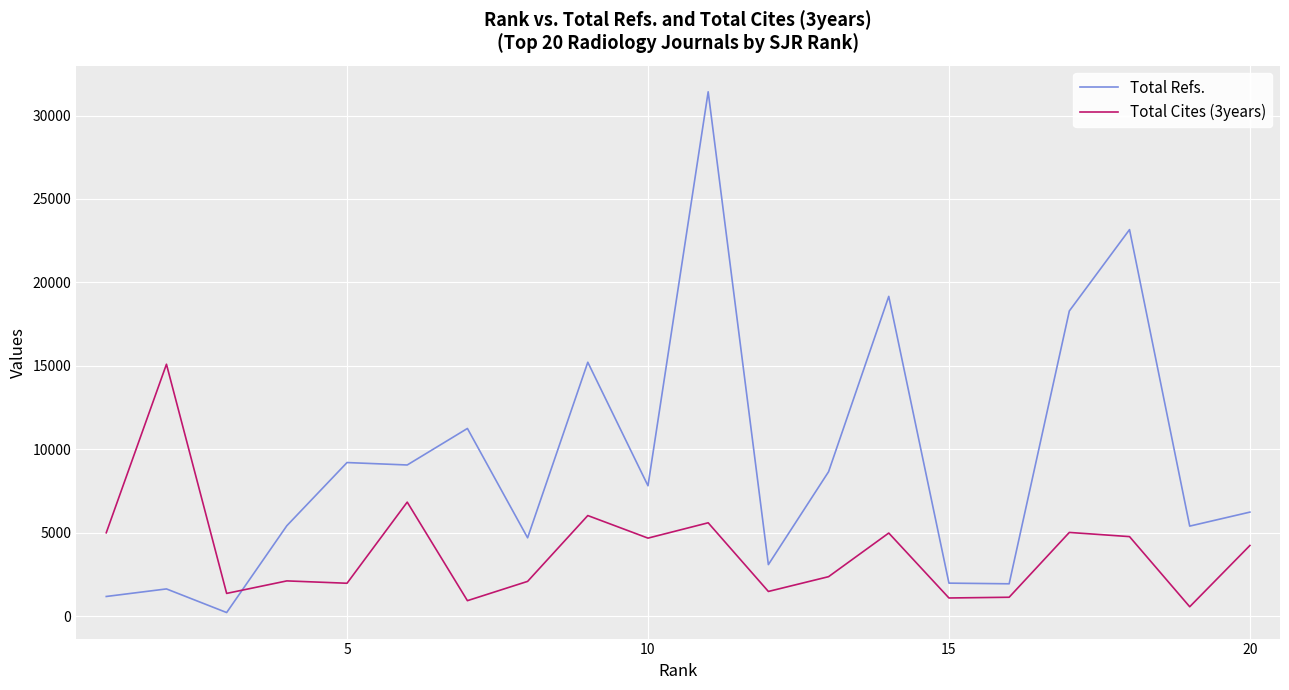

Which series has the largest total across all categories?

Total Refs.